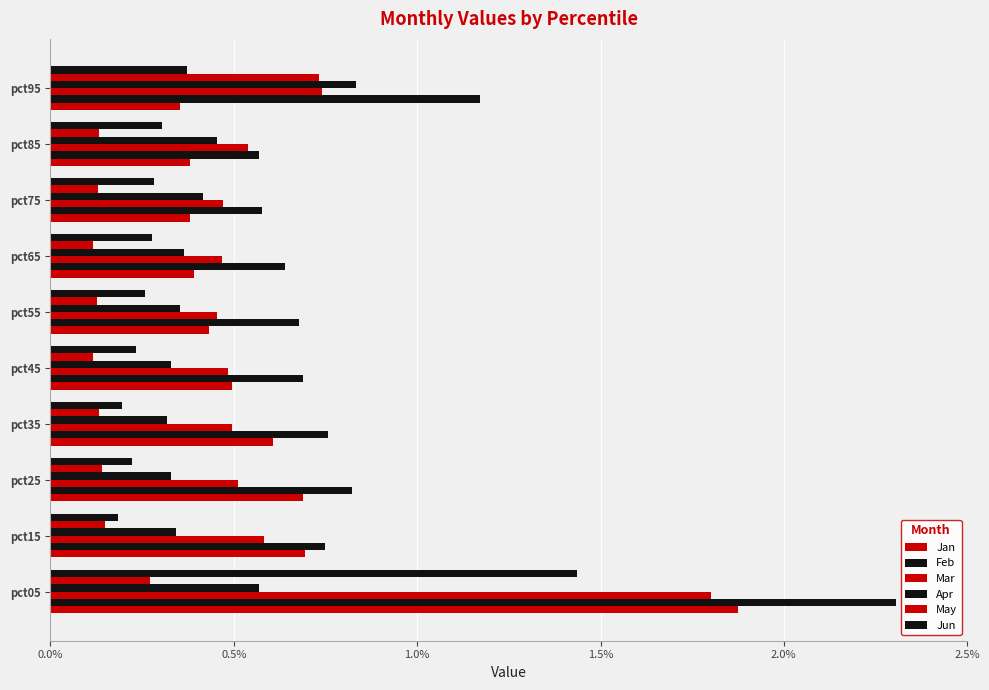

How many distinct data groups are displayed?

6